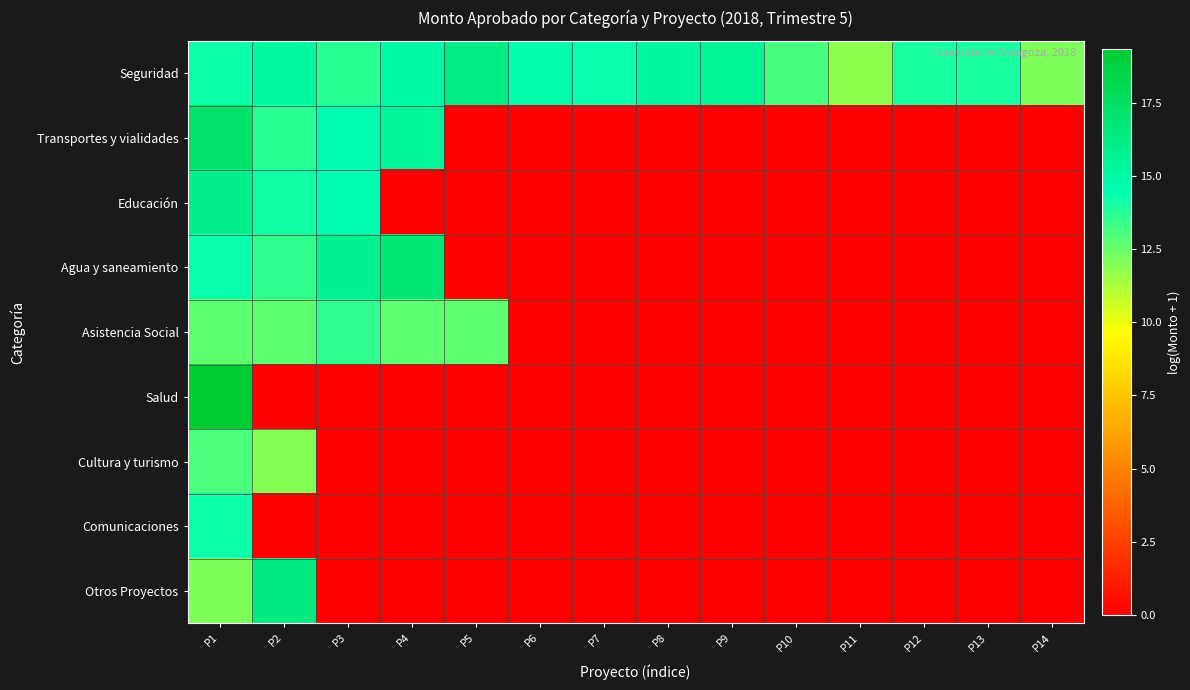

Between P10 and P2, which is larger?

P2